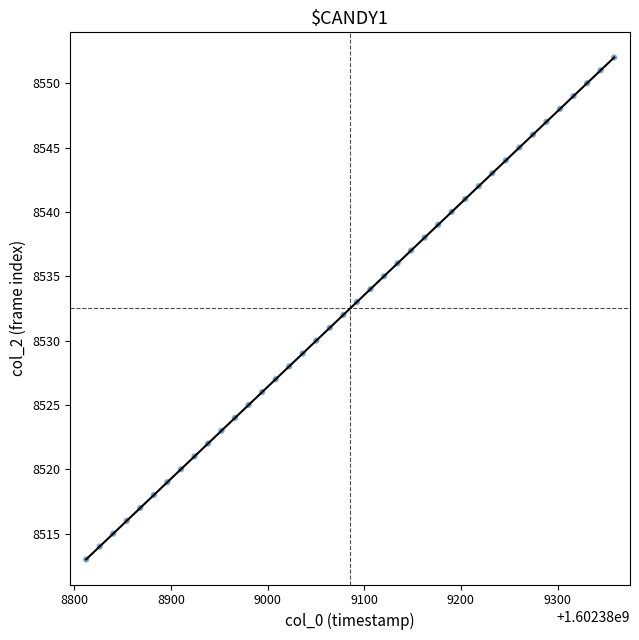

What is the range of Y values (max minus min)?

39